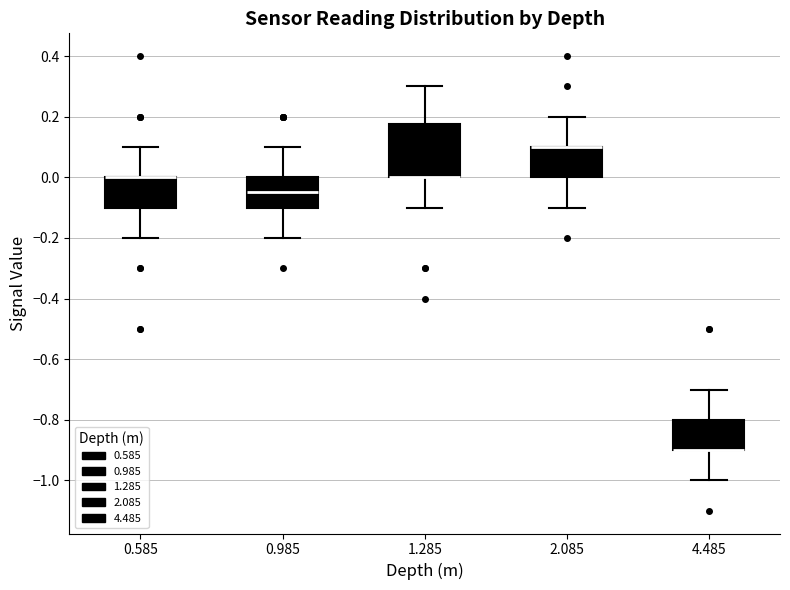

Reading left to right, read every box against the y-axis: the position of its median line, the range the box covers, and the ends of its whiskers. The values are not printed on the chart, so give them approximately, as read against the axis.

0.585: median 0.00 (drawn on the box's upper edge), box -0.10 to 0.00, whiskers -0.20 to 0.10
0.985: median -0.04, box -0.10 to 0.00, whiskers -0.20 to 0.10
1.285: median 0.00 (drawn on the box's lower edge), box 0.00 to 0.18, whiskers -0.10 to 0.30
2.085: median 0.10 (drawn on the box's upper edge), box 0.00 to 0.10, whiskers -0.10 to 0.20
4.485: median -0.90 (drawn on the box's lower edge), box -0.90 to -0.80, whiskers -1.00 to -0.70